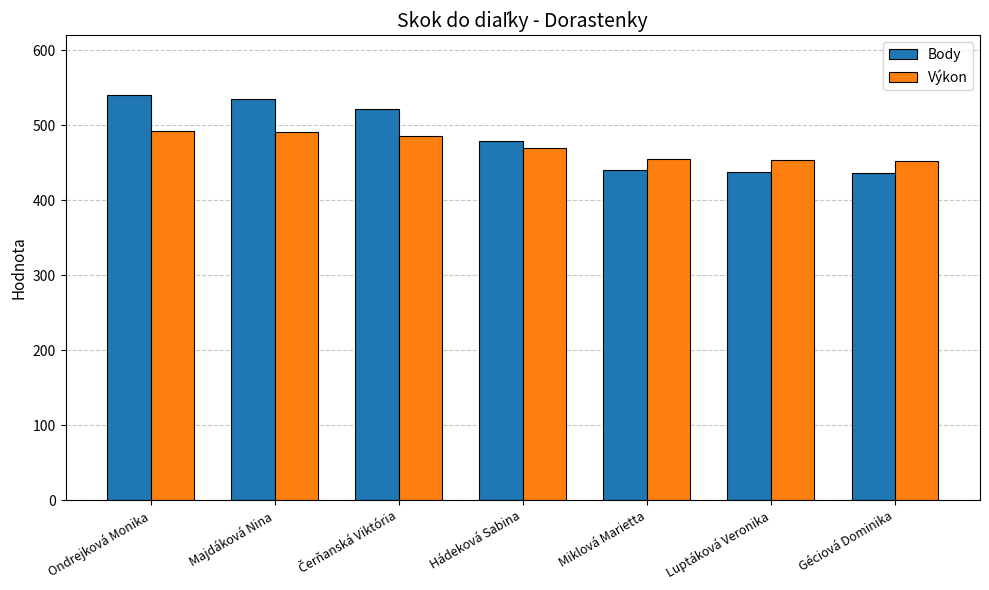

How many bars are there in total?

14